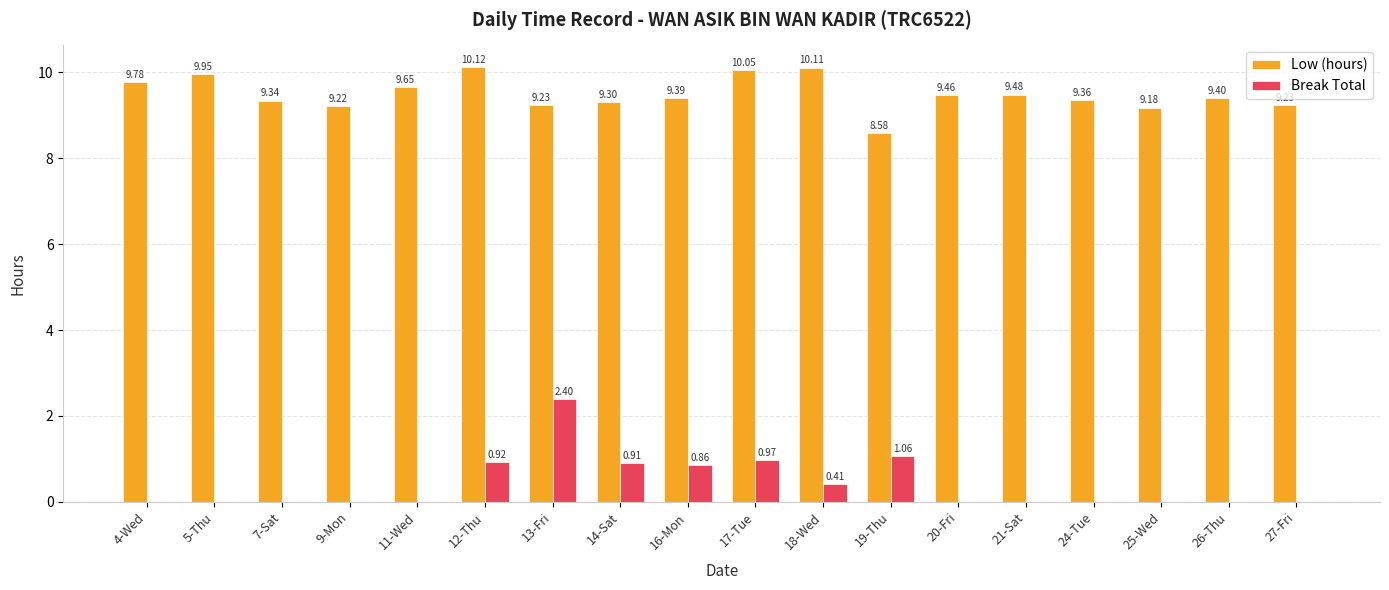

Is the value of Break Total at 18-Wed greater than the value of Low (hours) at 17-Tue?

No